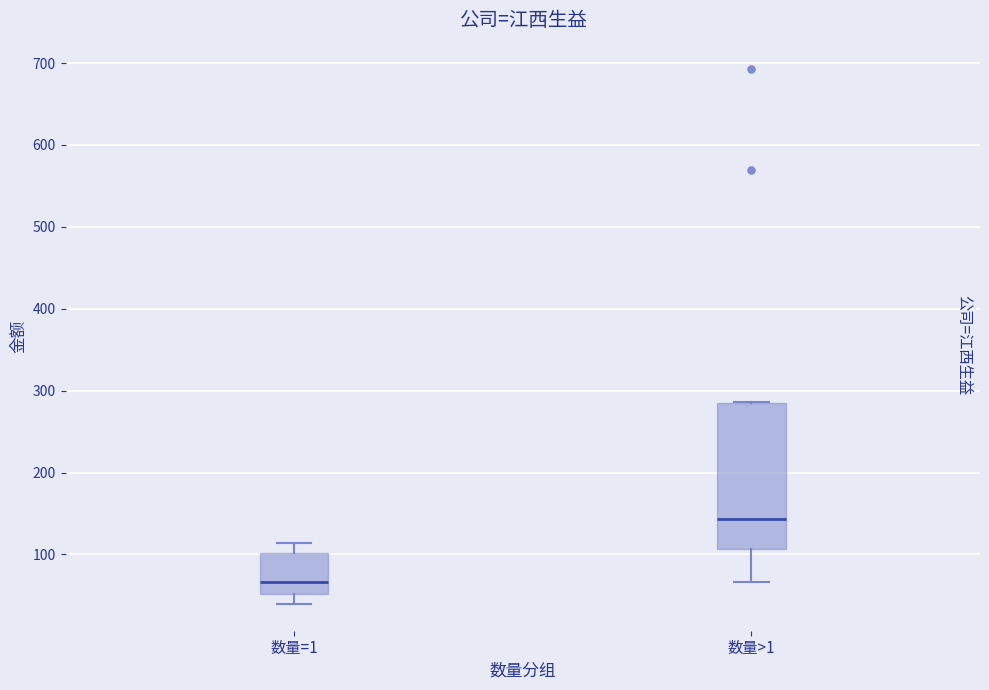

Reading left to right, read every box against the y-axis: the position of its median line, the range the box covers, and the ends of its whiskers. The values are not printed on the chart, so give them approximately, as read against the axis.

数量=1: median 70, box 50 to 100, whiskers 40 to 110
数量>1: median 140, box 110 to 280, whiskers 70 to 290